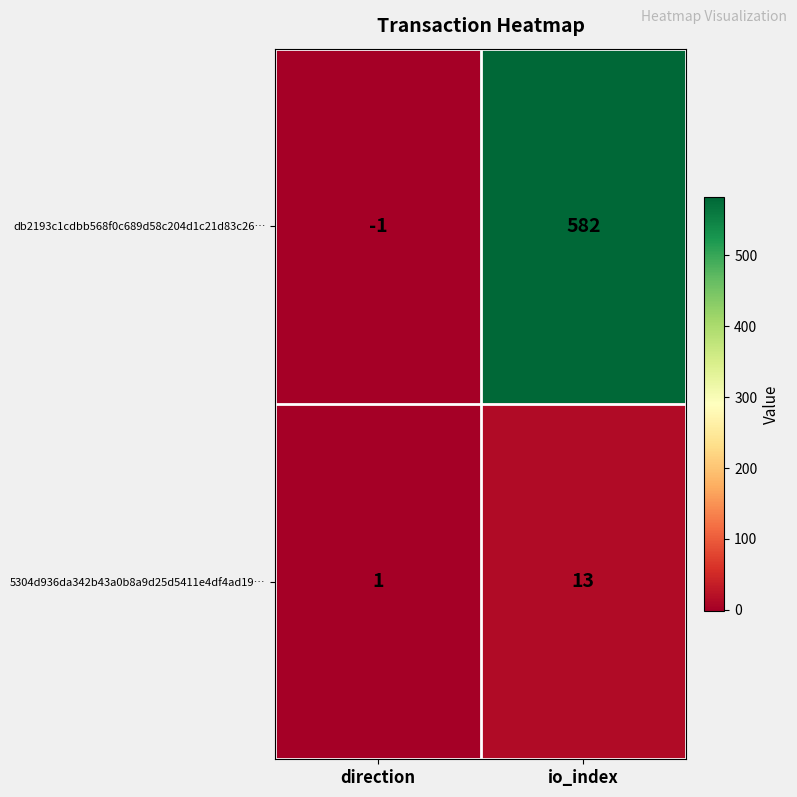

Between direction and io_index, which series saw the biggest shift?

db2193c1cdbb568f0c689d58c204d1c21d83c26…